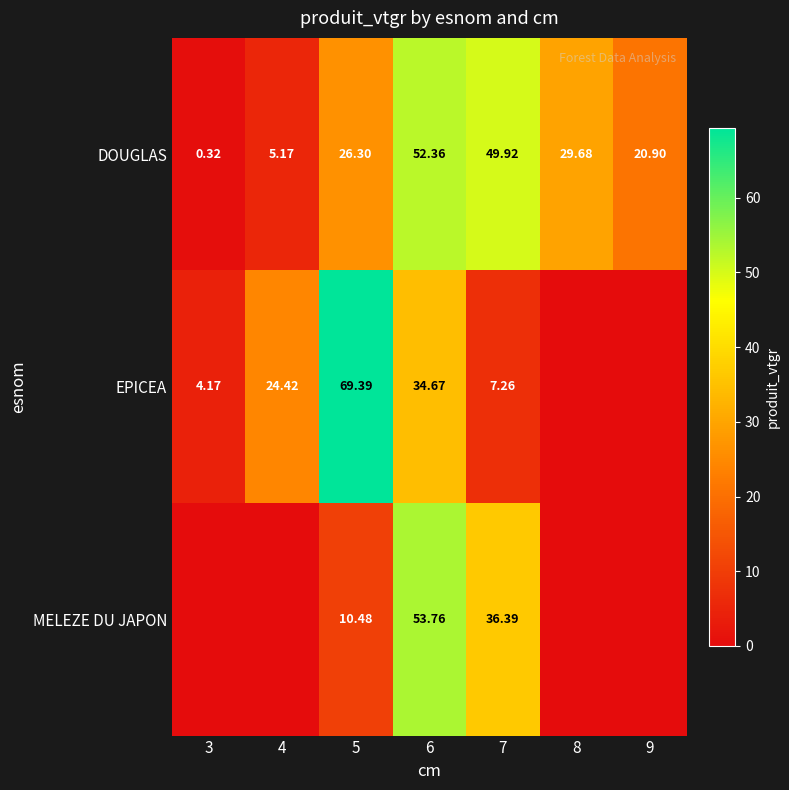

Is it true that DOUGLAS equals 26.3 at 5?

True